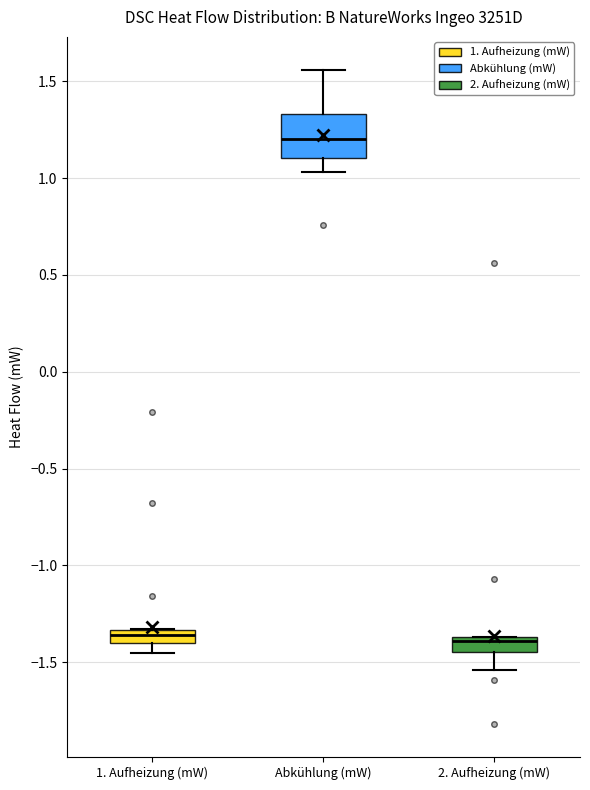

Which box is the tallest, from its lower edge to its upper edge?

Abkühlung (mW)